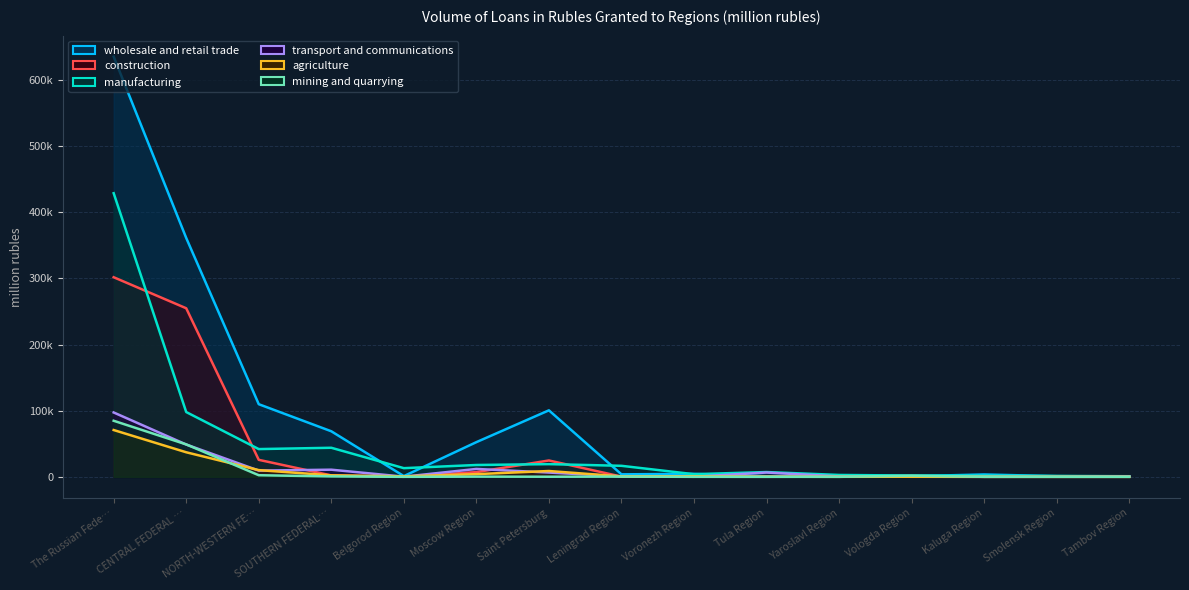

In wholesale and retail trade, how many points are lower than both neighbors (excluding endpoints)?

4